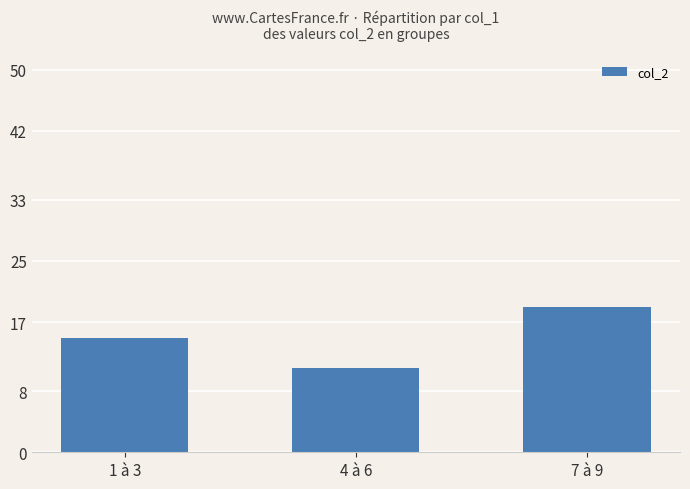

At which label is the value closest to 15?

1 à 3